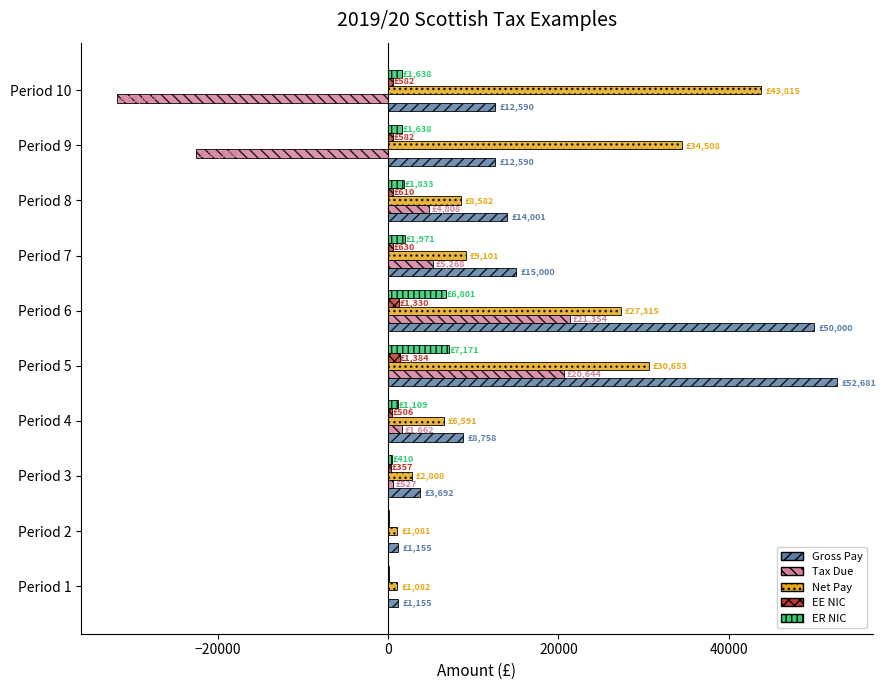

At which label does Net Pay reach its peak?

Period 10